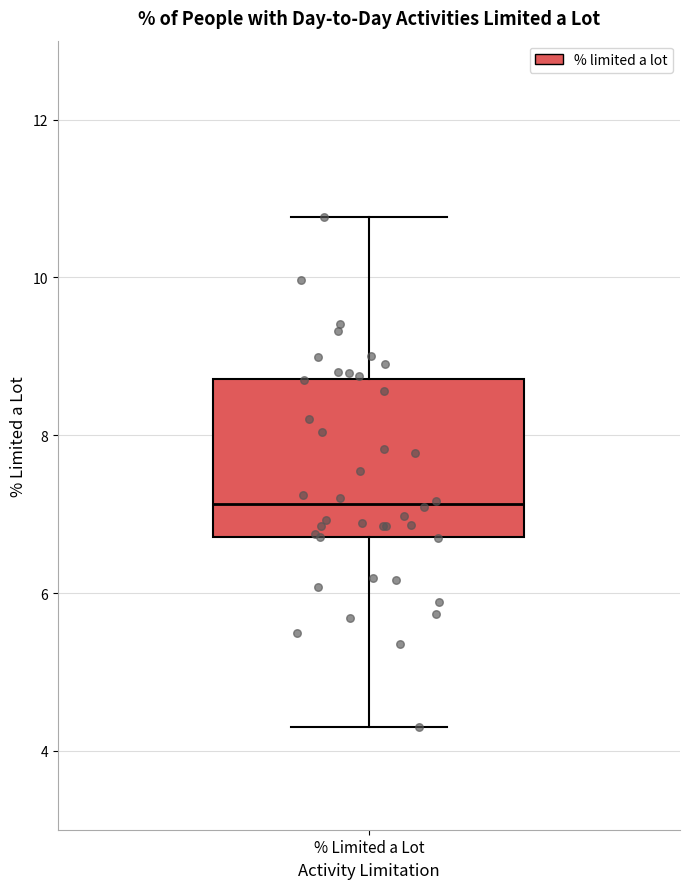

Read this box plot against the y-axis: the position of the median line, the range covered by the box, and the ends of both whiskers. The values are not printed on the chart, so give them approximately, as read against the axis.

median 7.2, box 6.8 to 8.8, whiskers 4.4 to 10.8